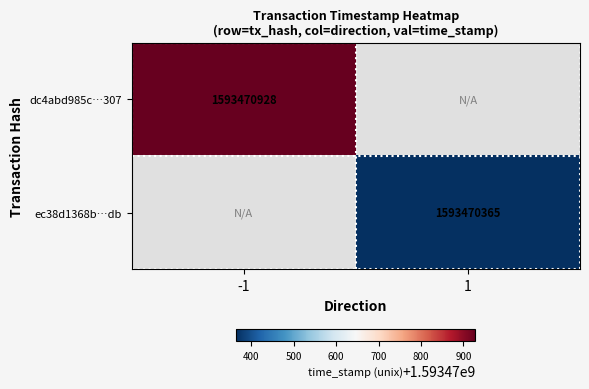

List the series in order of their peak value, highest first.

dc4abd985c356b1d9f385f8050bec770e4d4307, ec38d1368bc7ae1661197895bcf89561ed452db